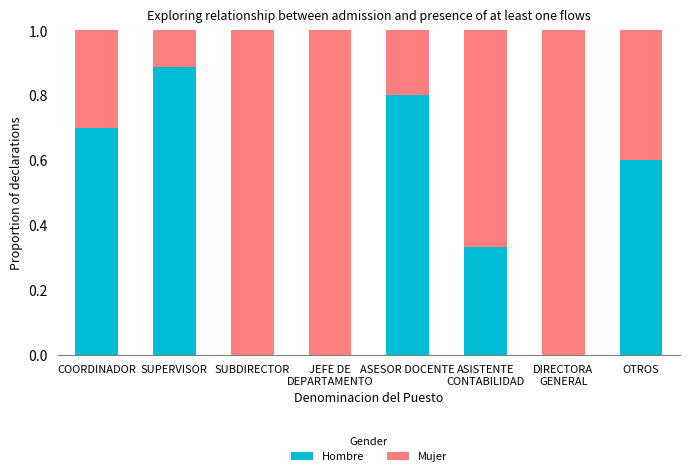

The Hombre series shows 0.2 at COORDINADOR. True or false?

False